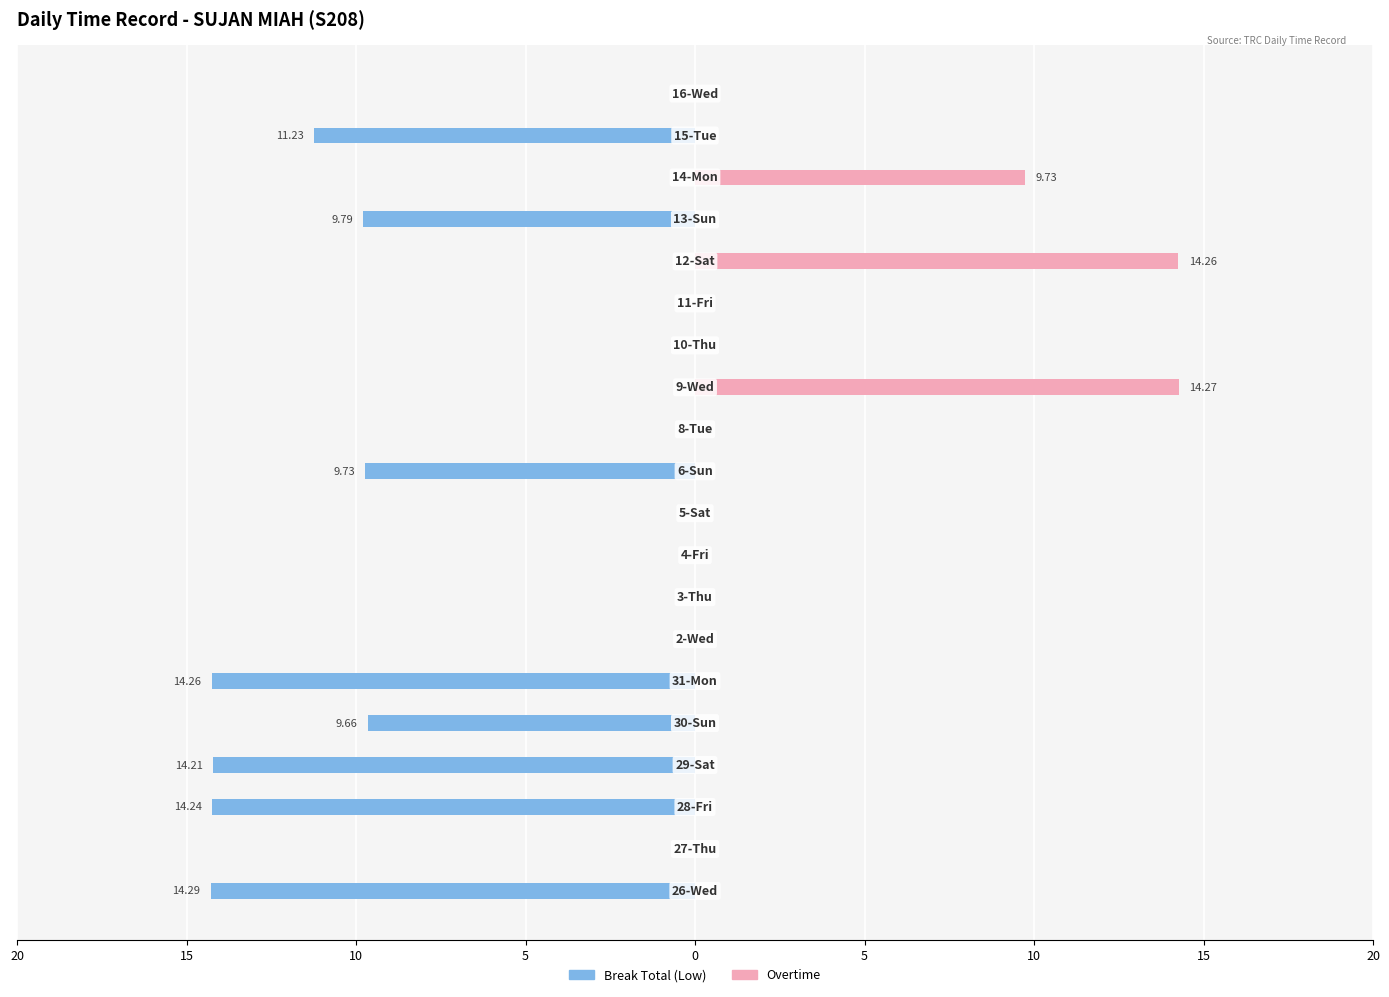

What is the difference between the maximum and second lowest values in the Break Total (Low) series?

14.3